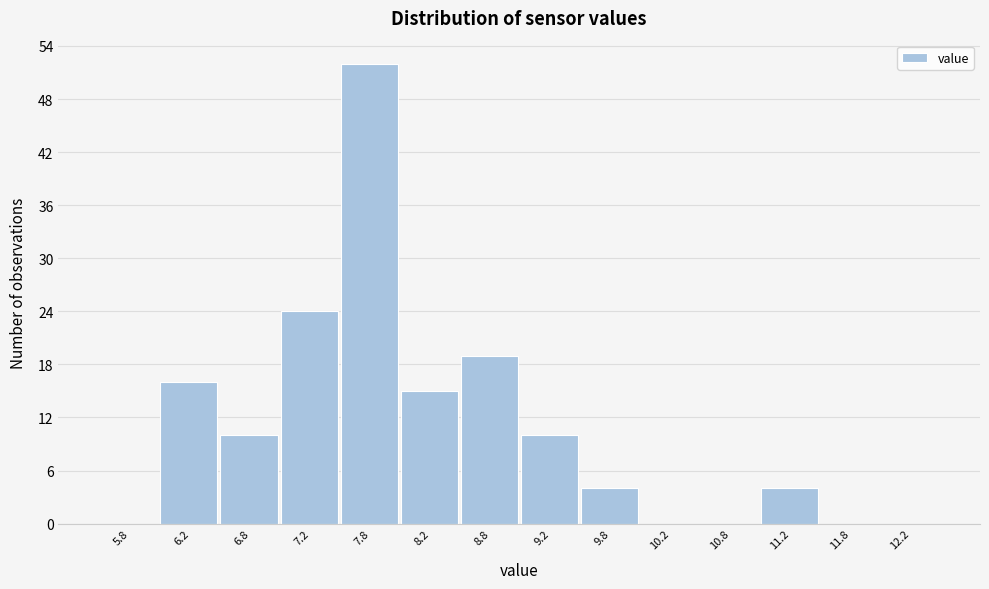

Reading left to right, transcribe this chart: for each bar, give the range it covers on the x-axis and its height. The values are not printed on the chart, so give them approximately, as read against the axis.

5.5 to 6.0: 0
6.0 to 6.5: 16
6.5 to 7.0: 10
7.0 to 7.5: 24
7.5 to 8.0: 52
8.0 to 8.5: 15
8.5 to 9.0: 19
9.0 to 9.5: 10
9.5 to 10.0: 4
10.0 to 10.5: 0
10.5 to 11.0: 0
11.0 to 11.5: 4
11.5 to 12.0: 0
12.0 to 12.5: 0